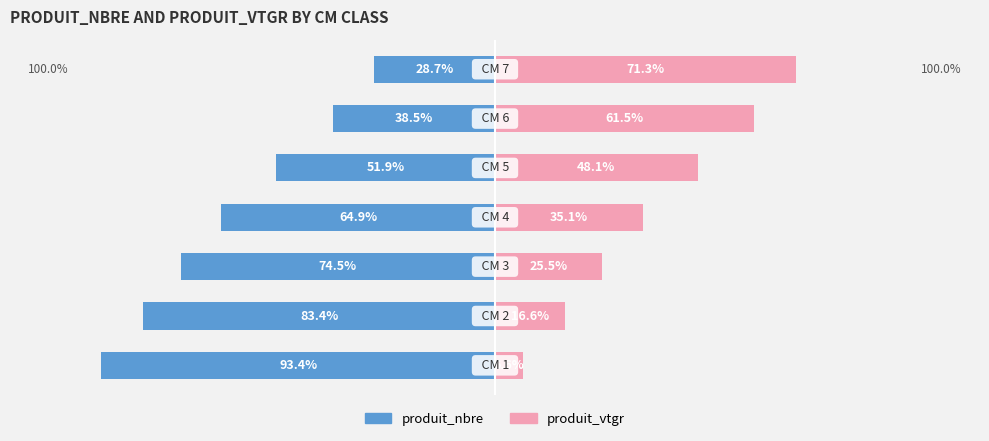

Reading left to right, list all the values displayed in this chart.

produit_nbre: 0=-93.4	1=-83.4	2=-74.5	3=-64.9	4=-51.9	5=-38.5	6=-28.7
produit_vtgr: 0=6.6	1=16.6	2=25.5	3=35.1	4=48.1	5=61.5	6=71.3